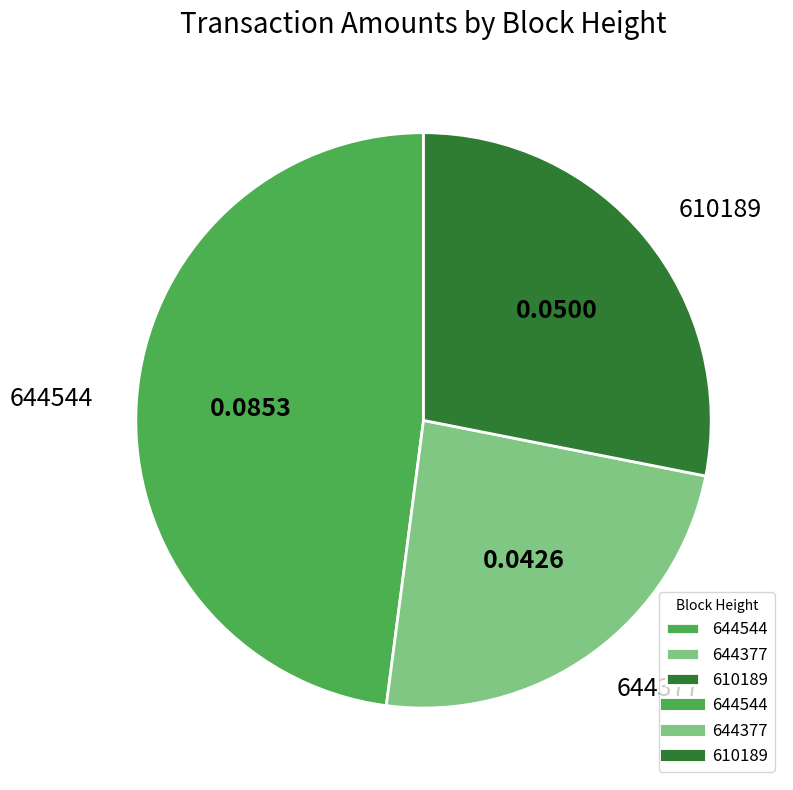

Do 644544 and 610189 together represent more than half of the pie?

Yes